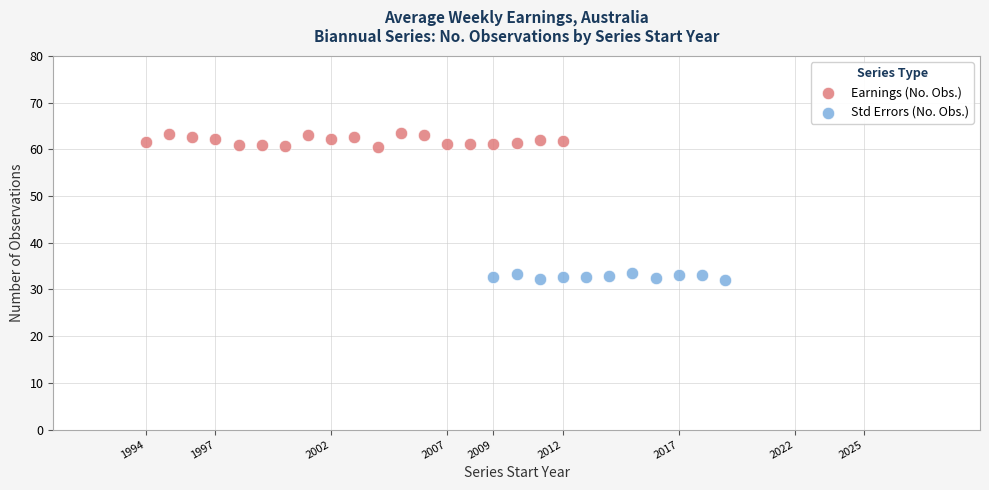

Which series has the largest Y range (max minus min)?

Earnings (No. Obs.)